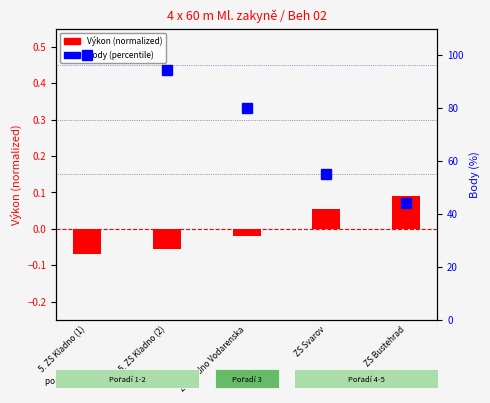

Is it true that Výkon (normalized) equals -0.0 at ZS Kladno Vodarenska?

True